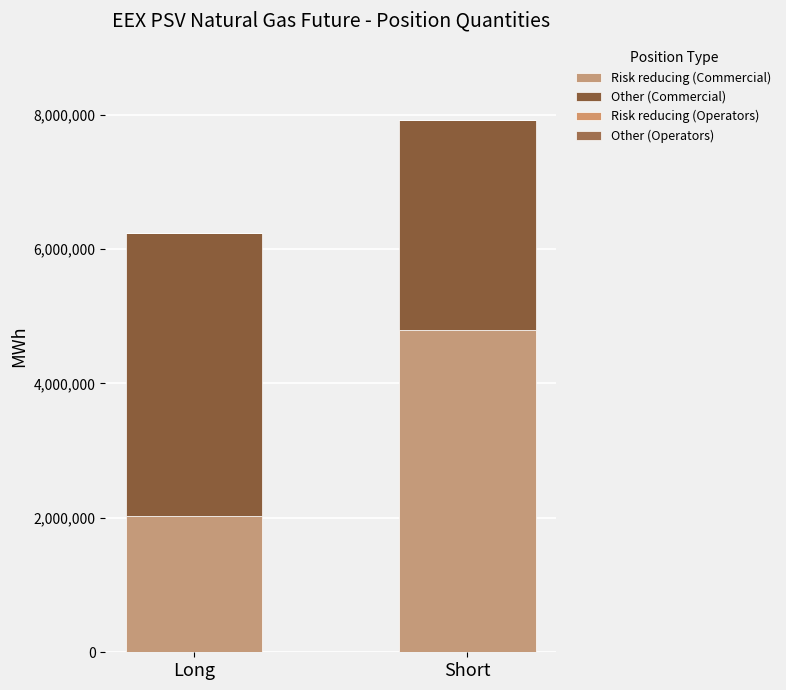

How many bars are there in total?

2